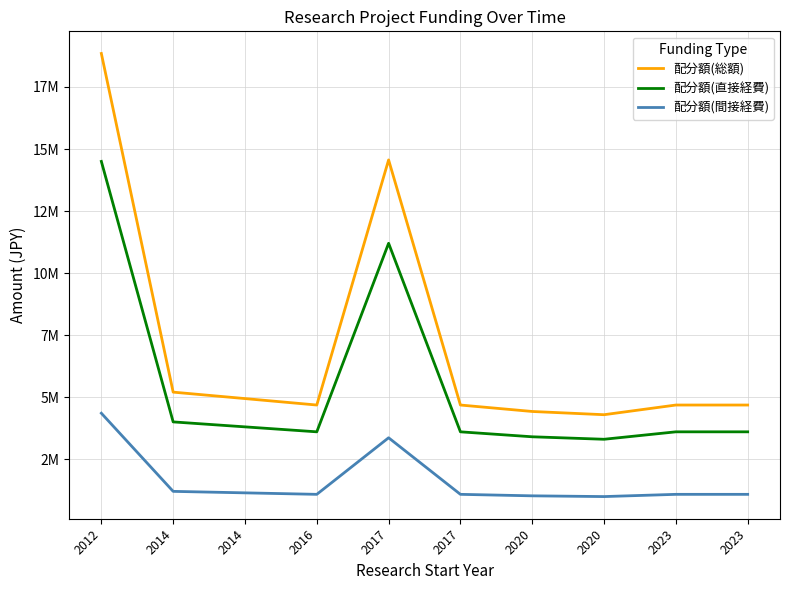

Rank the series by their average value, from lowest to highest.

配分額(間接経費), 配分額(直接経費), 配分額(総額)